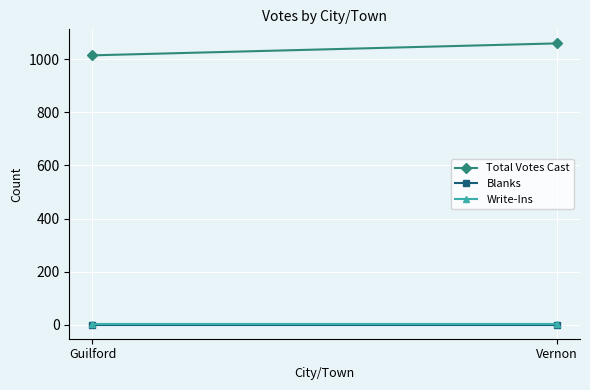

What is the total value across all series at Vernon?

1061